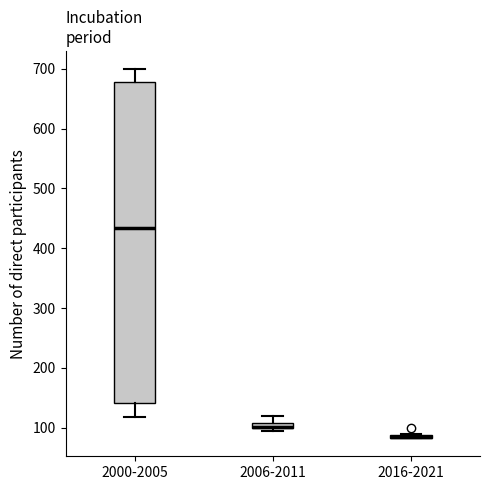

Which box is the tallest, from its lower edge to its upper edge?

2000-2005